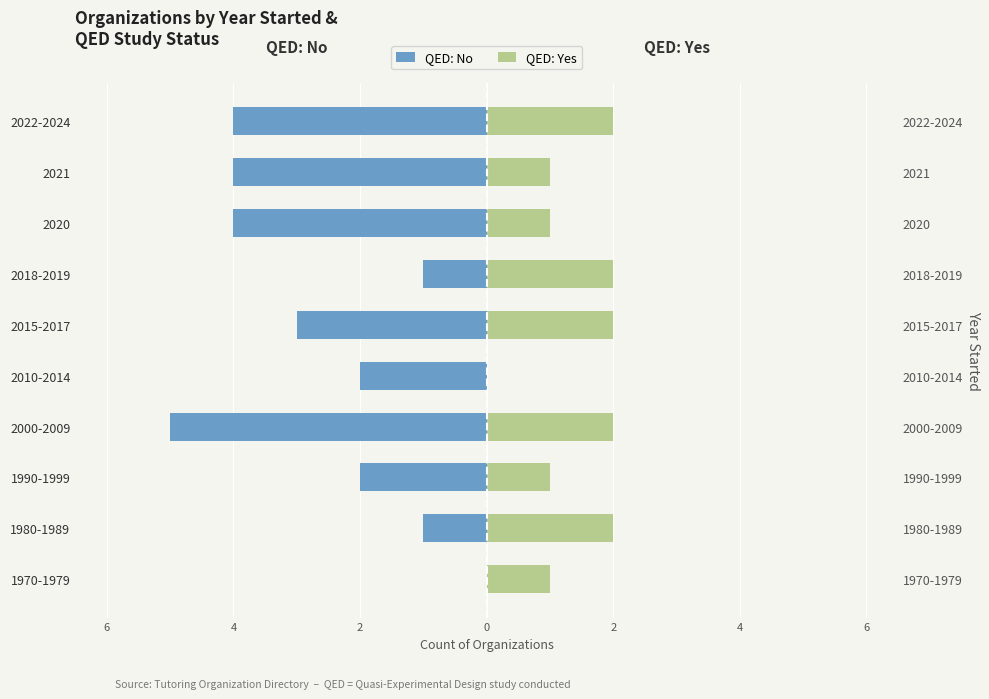

True or false: QED: No has a value of -1 at 2021.

False